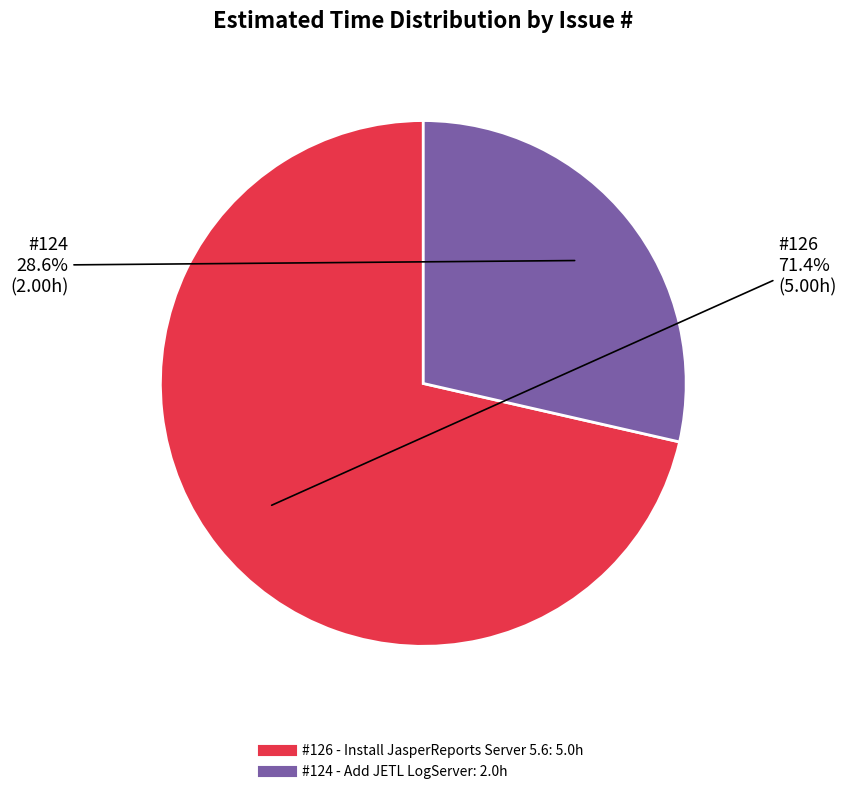

Is there a majority slice in this chart?

Yes